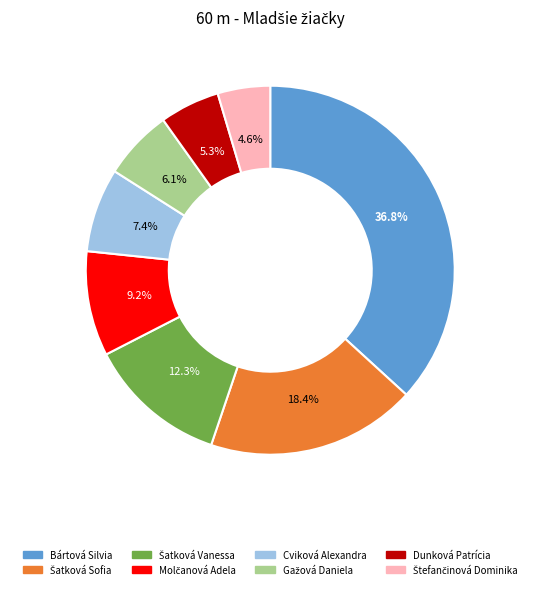

Which slice is the largest?

Bártová Silvia